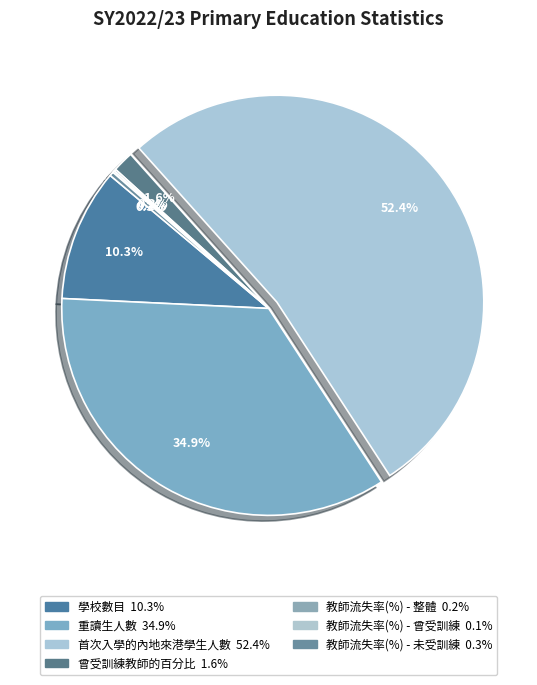

What is the change in value from 首次入學的內地來港學生人數 to 教師流失率(%) - 未受訓練?

-2987.8